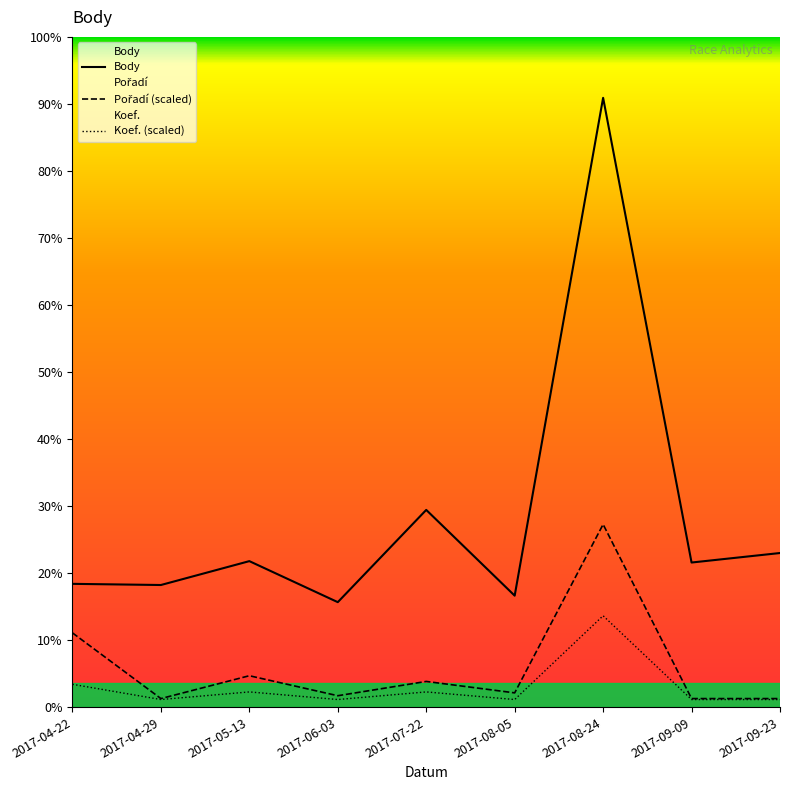

True or false: Body and Pořadí cross at least once.

False